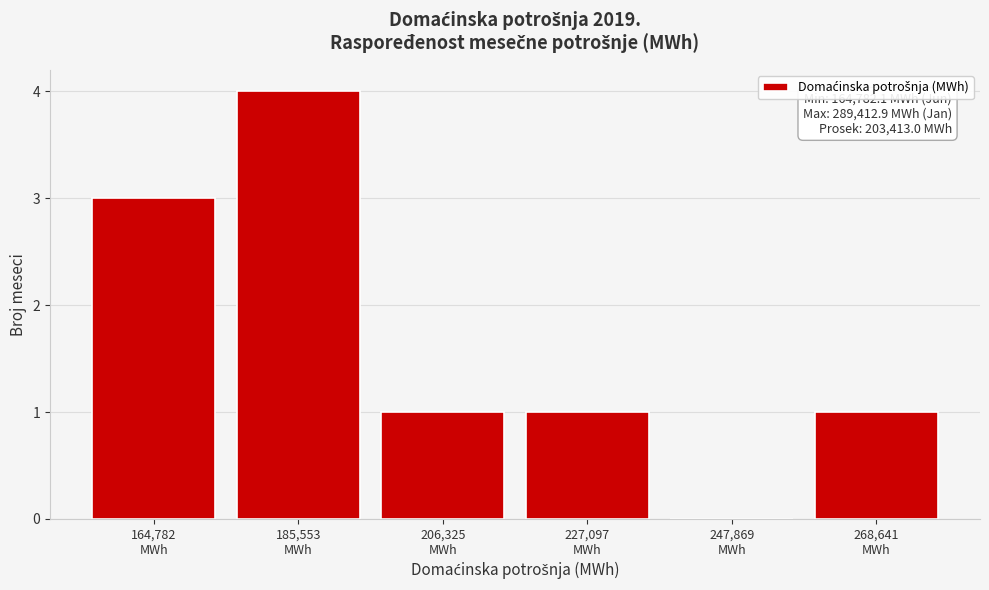

Count the number of categories in the chart.

6